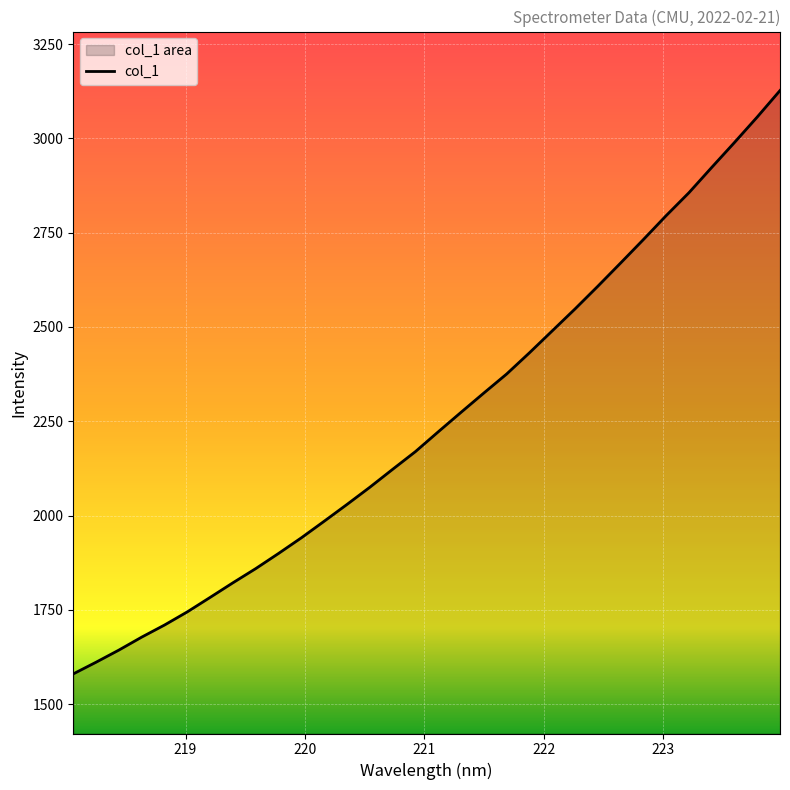

What is the maximum value shown in the chart?

3126.7